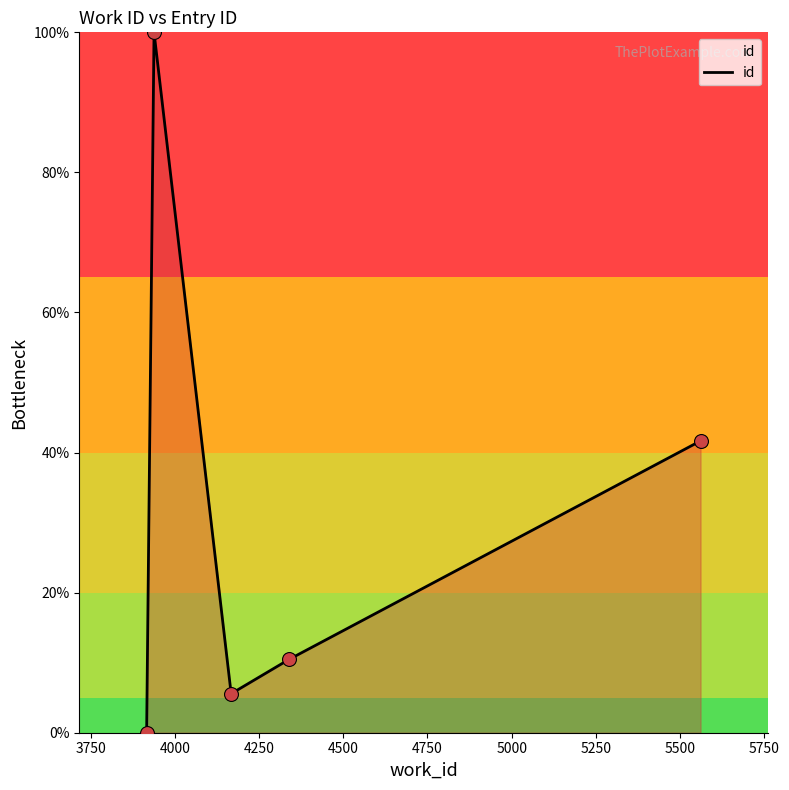

True or false: the data has more than 2 interior local peaks.

False